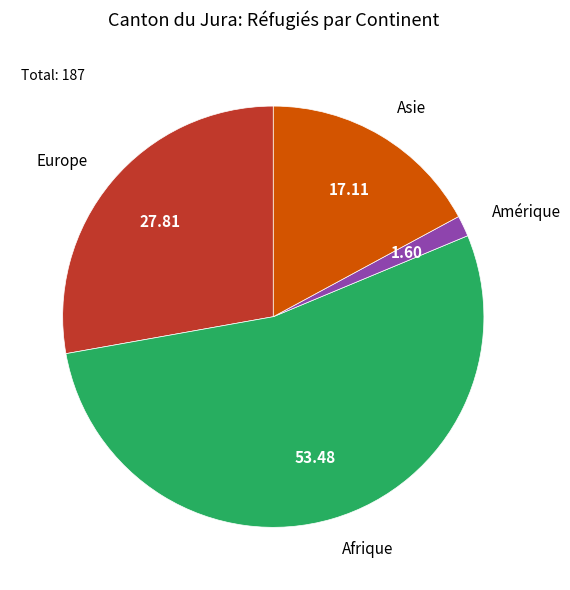

What is the ratio of the value at Europe to the value at Asie?

1.6